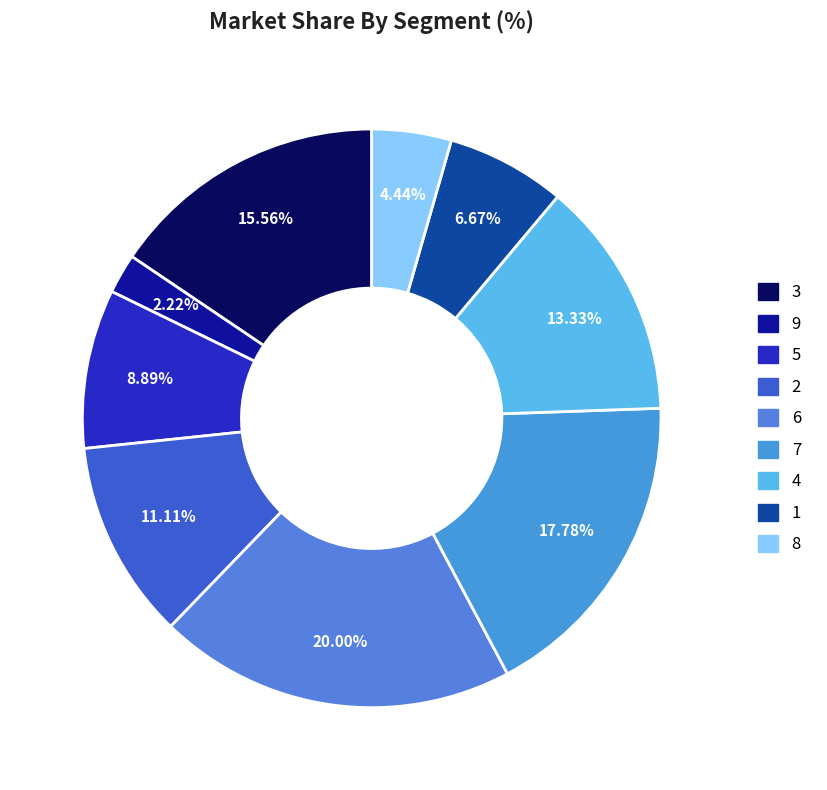

To the nearest percent, what is the difference between the largest and smallest slice percentages?

18%